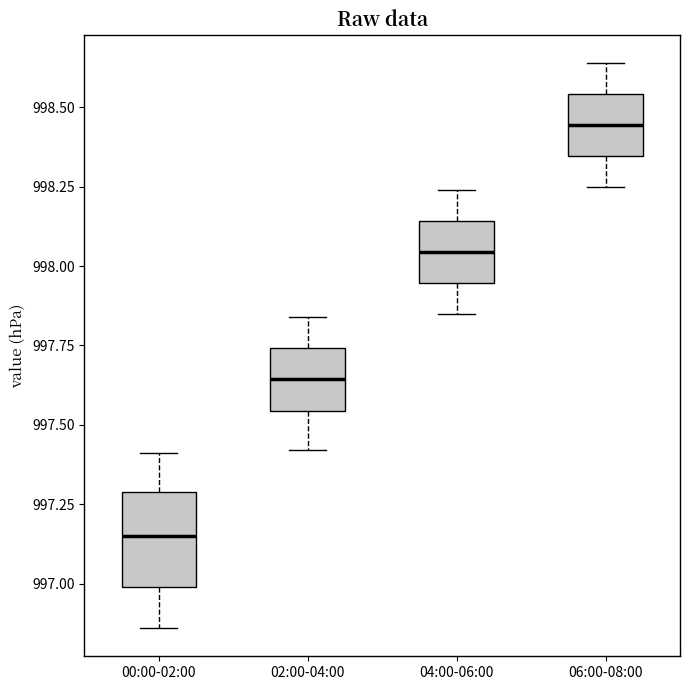

Which box's median line is the highest?

06:00-08:00